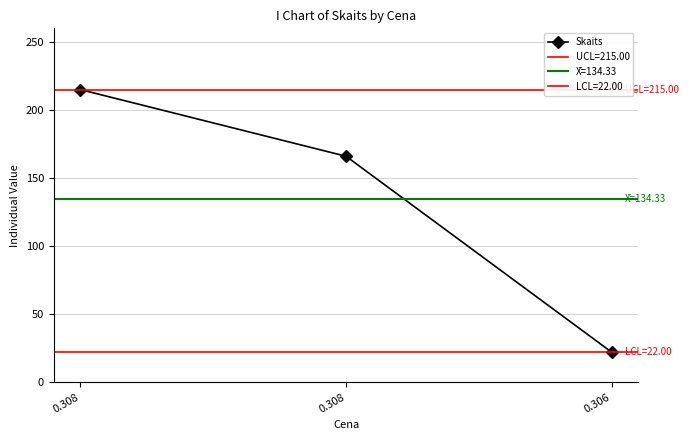

How many lines are shown in the chart?

1